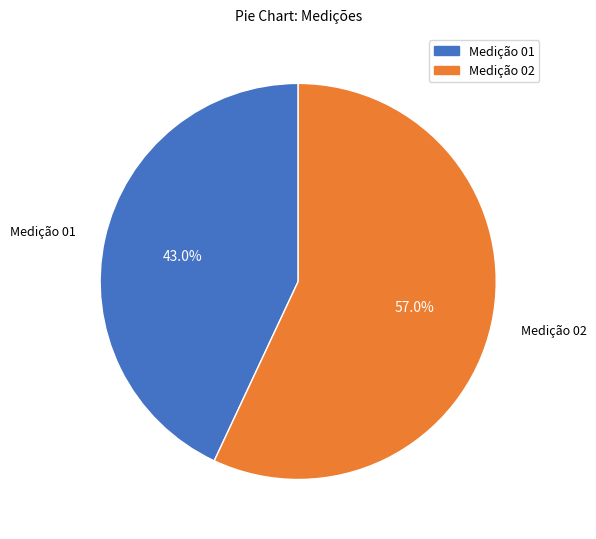

Is there any slice that represents more than half of the pie?

Yes